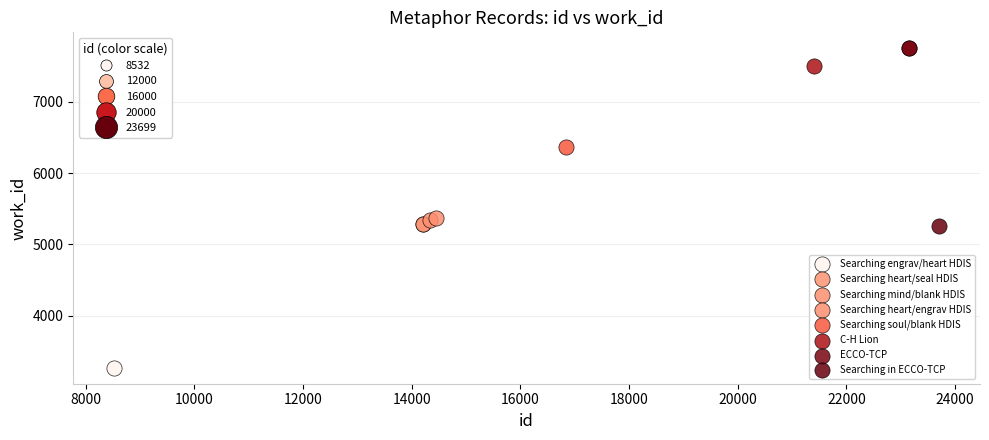

What are all the series names shown in the legend?

Searching engrav/heart HDIS, Searching heart/seal HDIS, Searching mind/blank HDIS, Searching heart/engrav HDIS, Searching soul/blank HDIS, C-H Lion, ECCO-TCP, Searching in ECCO-TCP